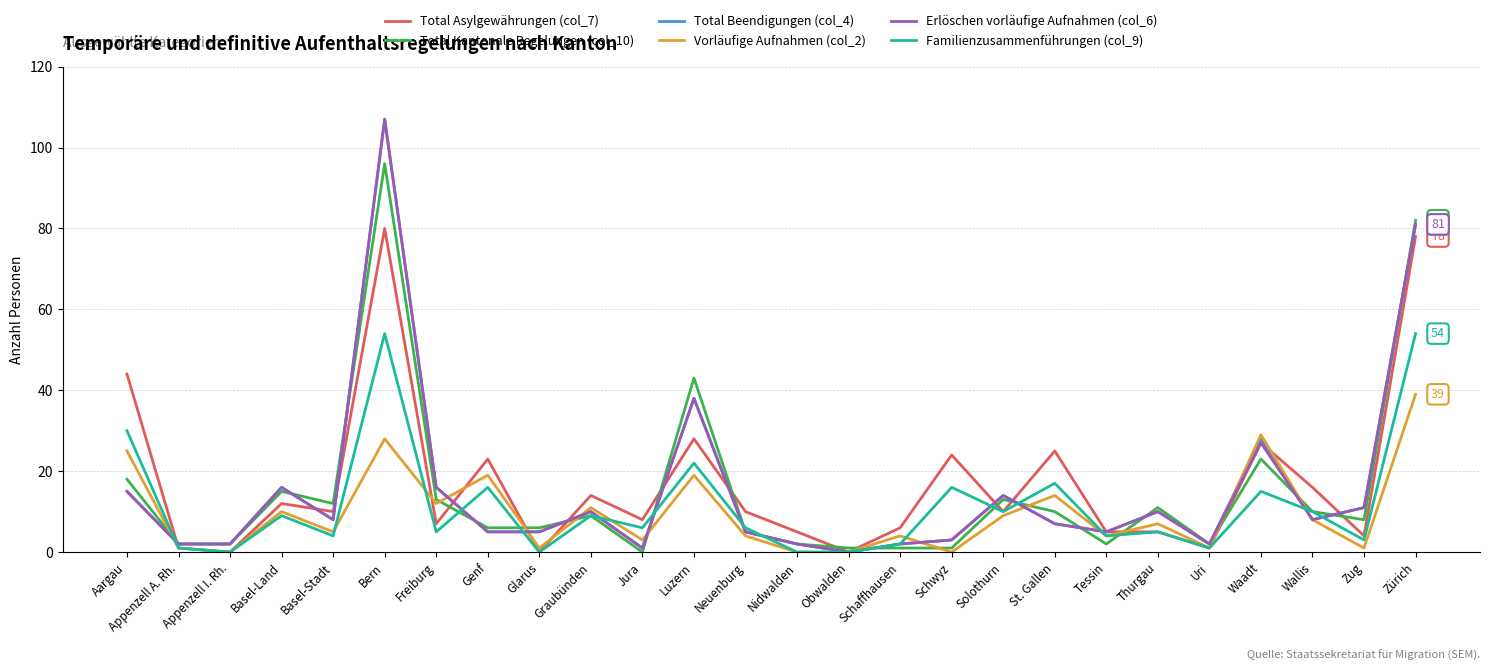

The Total Beendigungen (col_4) series shows 5 at Genf. True or false?

True